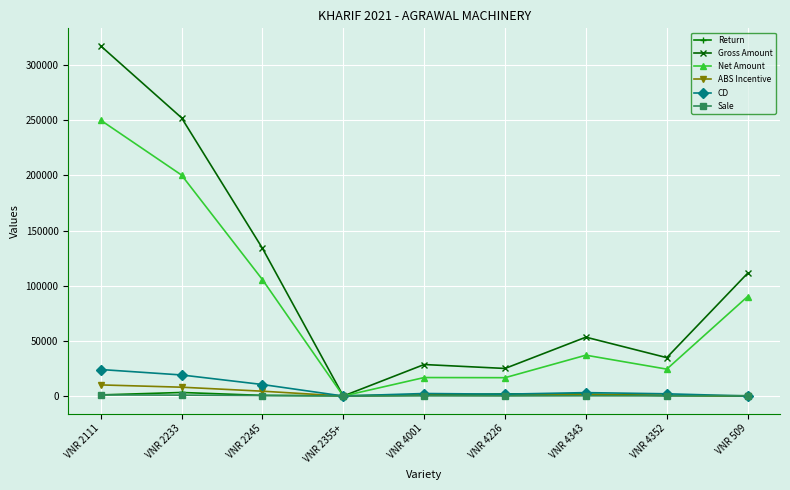

At which category does Gross Amount reach its first local valley?

VNR 2355+